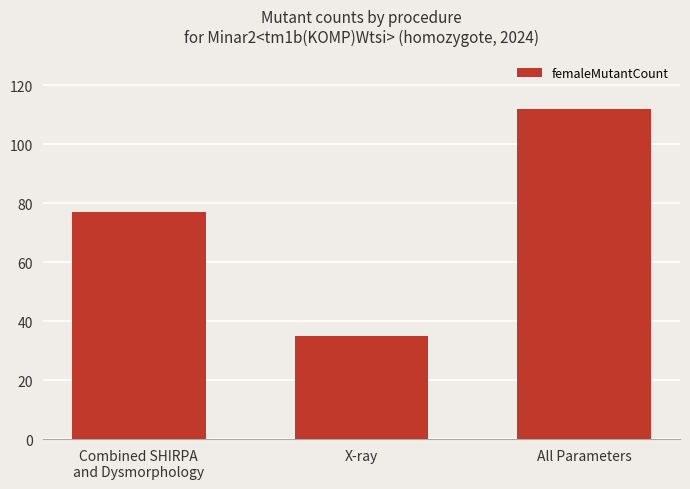

Reading left to right, transcribe all the data shown in this chart.

Combined SHIRPA
and Dysmorphology=77	X-ray=35	All Parameters=112